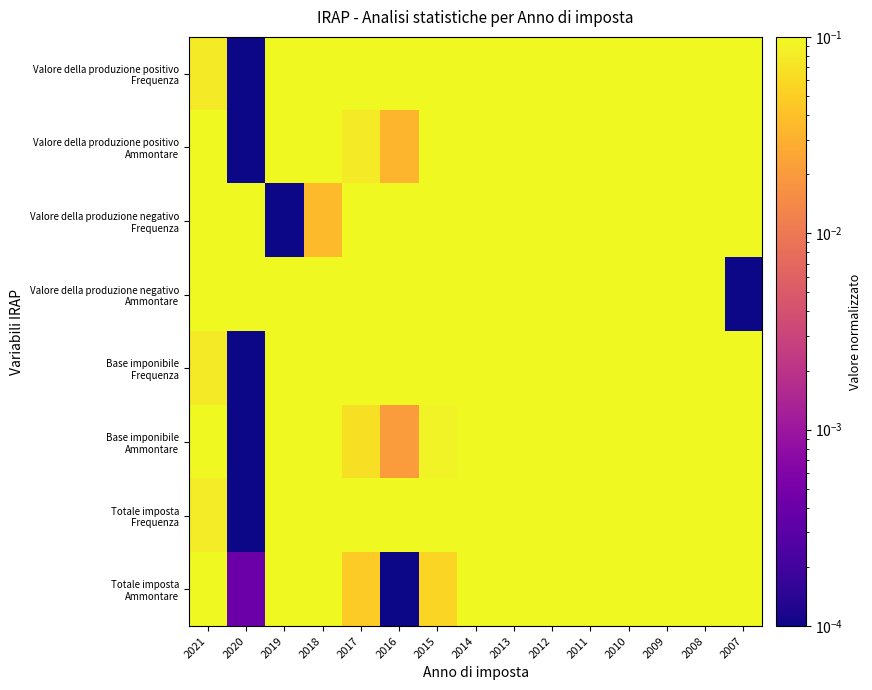

Which series has the largest total across all categories?

Valore della produzione negativo Frequenza